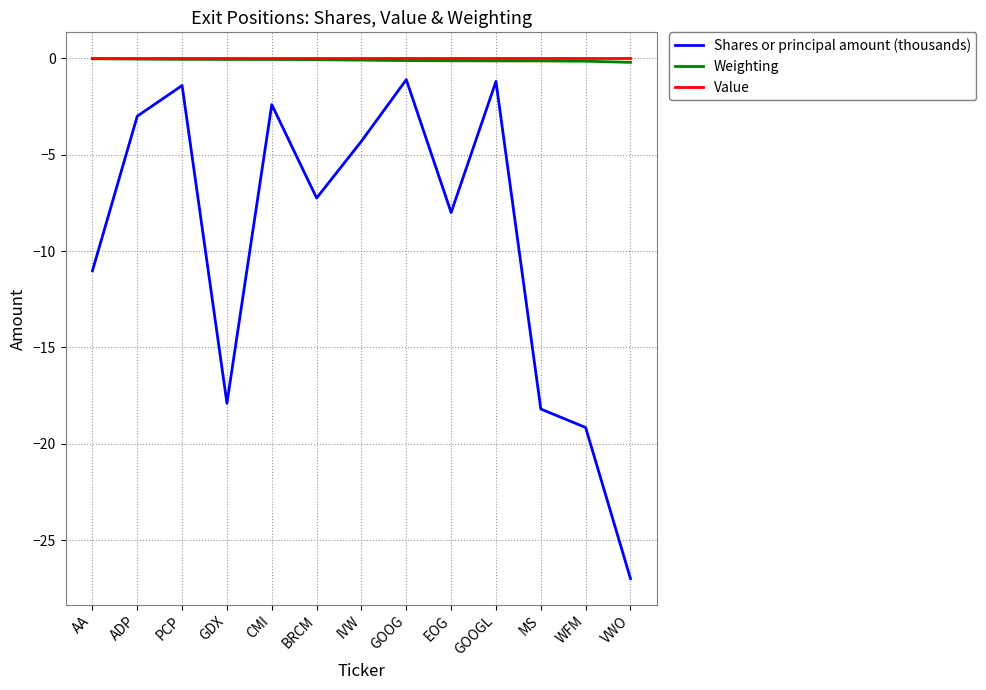

Is the value of Shares or principal amount (thousands) at GOOGL greater than the value of Weighting at WFM?

No